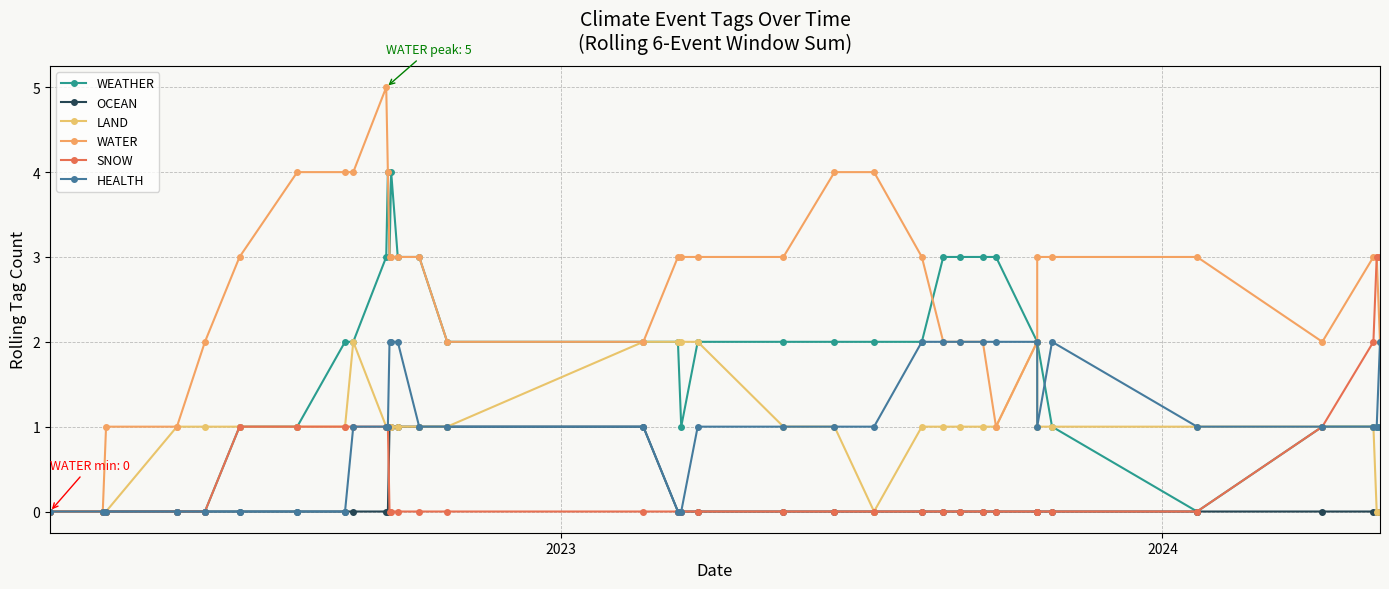

Reading left to right, extract all data points from this chart.

WEATHER: 0	0	0	0	0	1	1	2	2	3	4	3	4	3	3	2	2	2	1	2	2	2	2	2	3	3	3	3	2	2	1	0	1	1	1	1
OCEAN: 0	0	0	0	0	0	0	0	0	0	0	1	1	1	1	1	1	0	0	0	0	0	0	0	0	0	0	0	0	0	0	0	0	0	0	0
LAND: 0	0	0	1	1	1	1	1	2	1	1	1	1	1	1	1	2	2	2	2	1	1	0	1	1	1	1	1	2	1	1	1	1	1	0	0
WATER: 0	0	1	1	2	3	4	4	4	5	4	3	3	3	3	2	2	3	3	3	3	4	4	3	2	2	2	1	2	3	3	3	2	3	3	2
SNOW: 0	0	0	0	0	1	1	1	1	1	1	0	0	0	0	0	0	0	0	0	0	0	0	0	0	0	0	0	0	0	0	0	1	2	3	3
HEALTH: 0	0	0	0	0	0	0	0	1	1	1	2	2	2	1	1	1	0	0	1	1	1	1	2	2	2	2	2	2	1	2	1	1	1	1	2